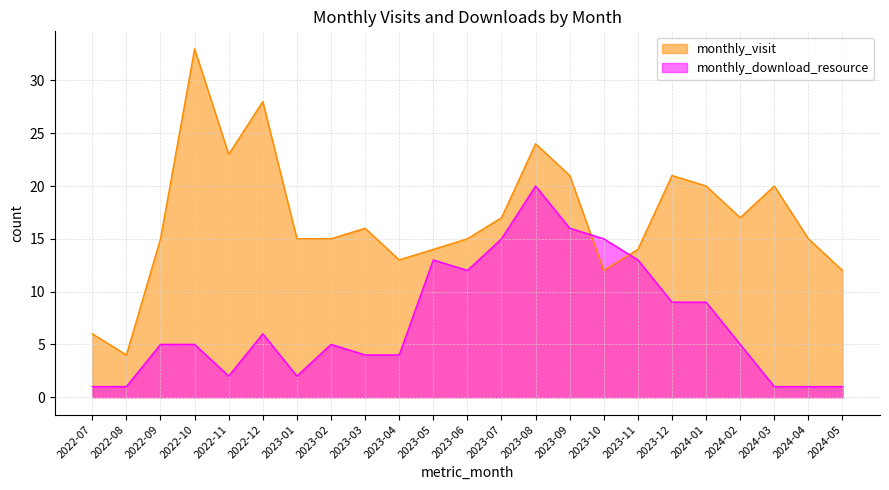

Where does the monthly_download_resource series first go above 5?

2022-12